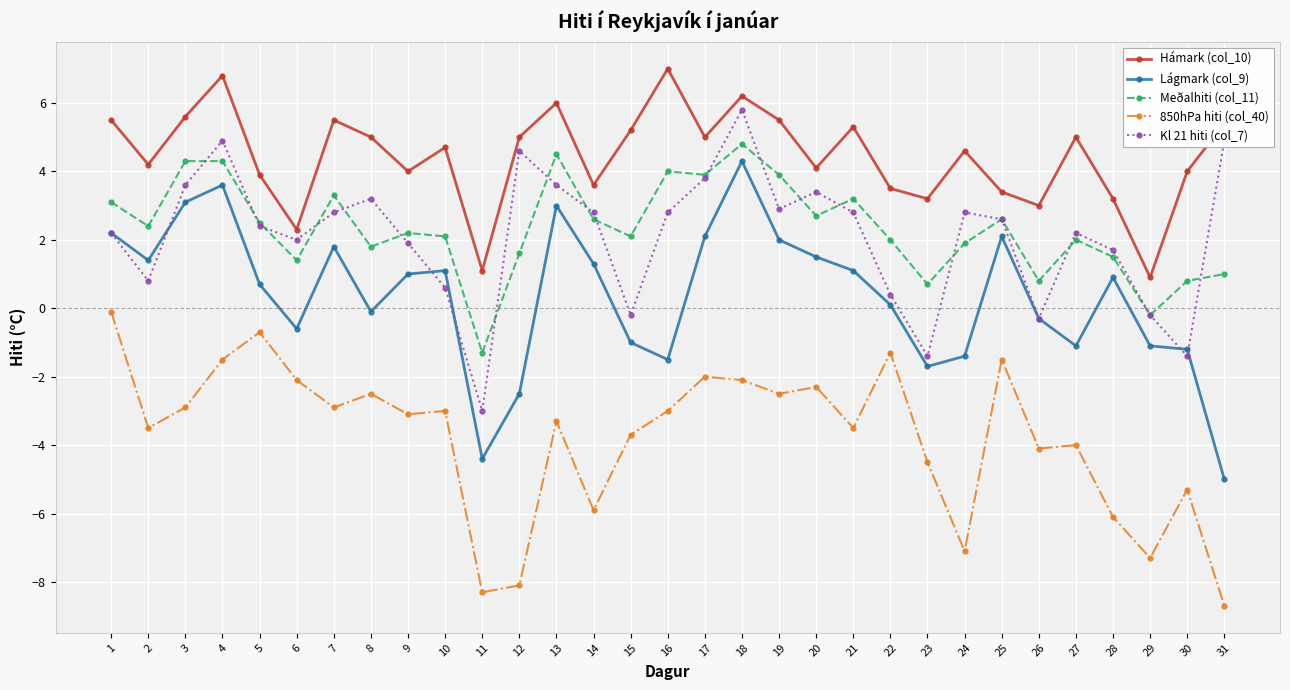

What is the sum of all Lágmark (col_9) values?

11.4